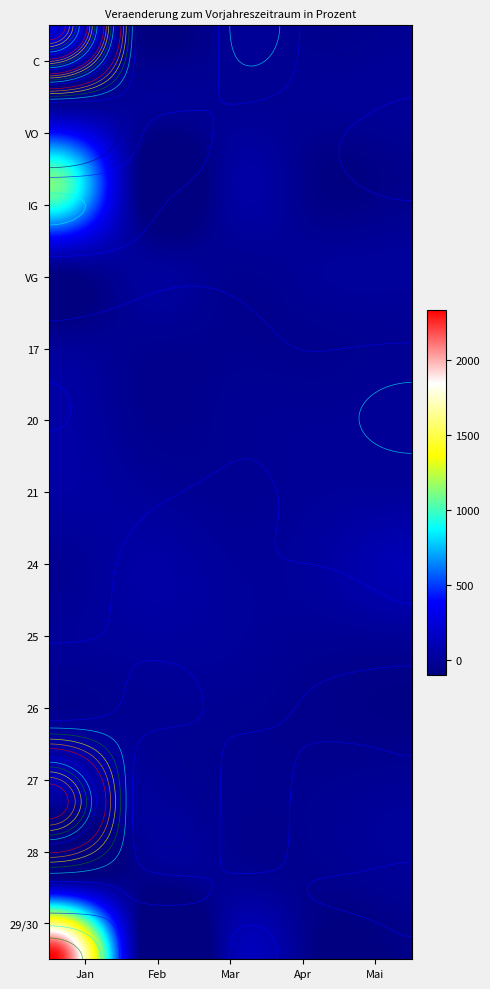

What is the sum of all IG values?

900.2